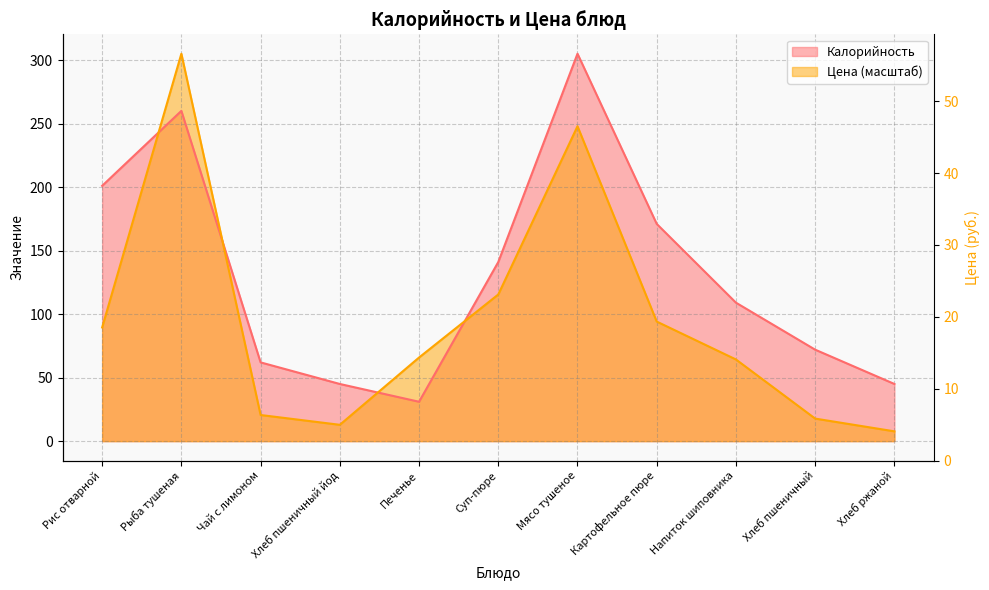

Which series has the largest total across all categories?

Калорийность